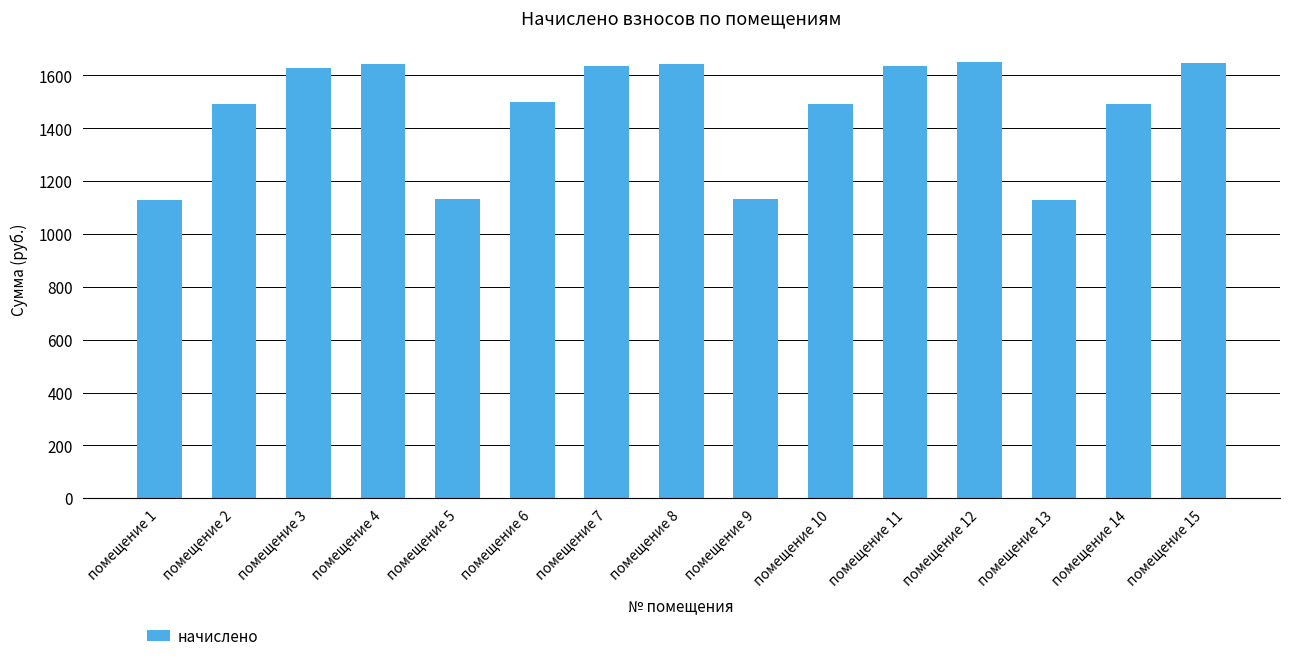

The value at помещение 10 is 1493.2. True or false?

True